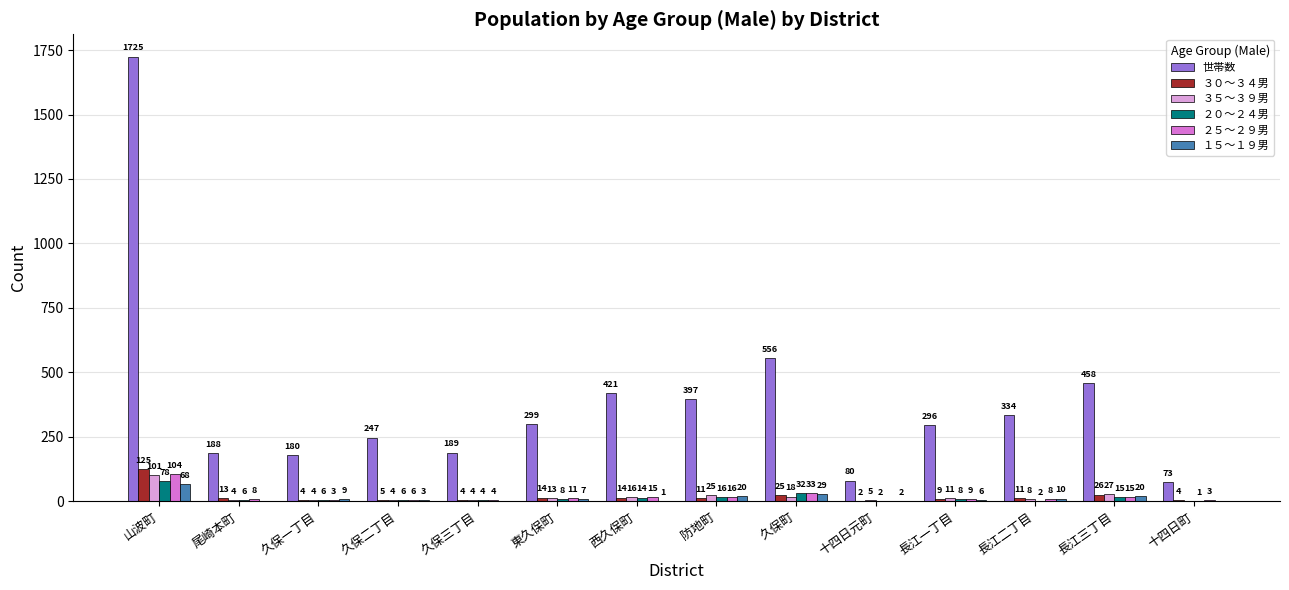

How many groups of bars are there?

14